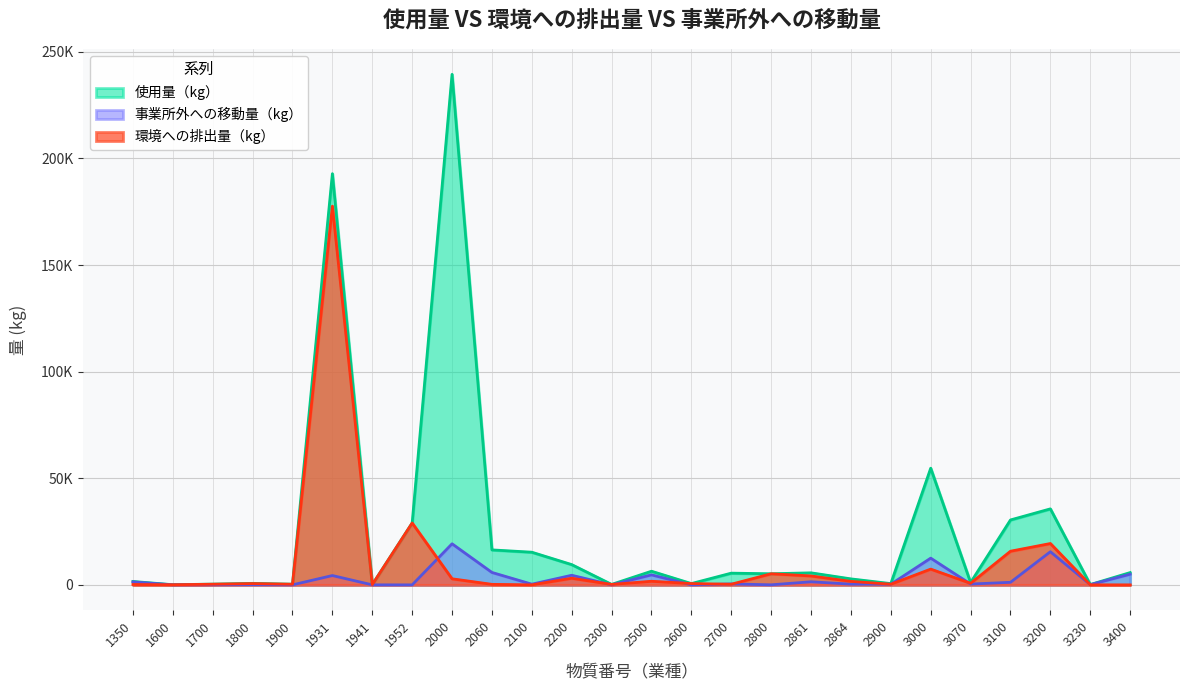

What are all the series names shown in the legend?

使用量（kg）, 事業所外への移動量（kg）, 環境への排出量（kg）